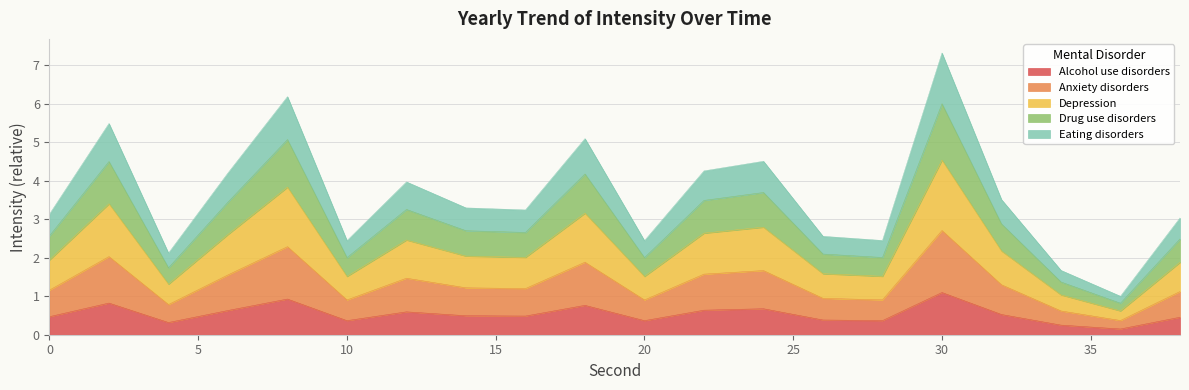

List the labels in order of value, largest first.

30, 8, 2, 18, 24, 22, 6, 12, 32, 14, 16, 0, 38, 26, 28, 10, 20, 4, 34, 36